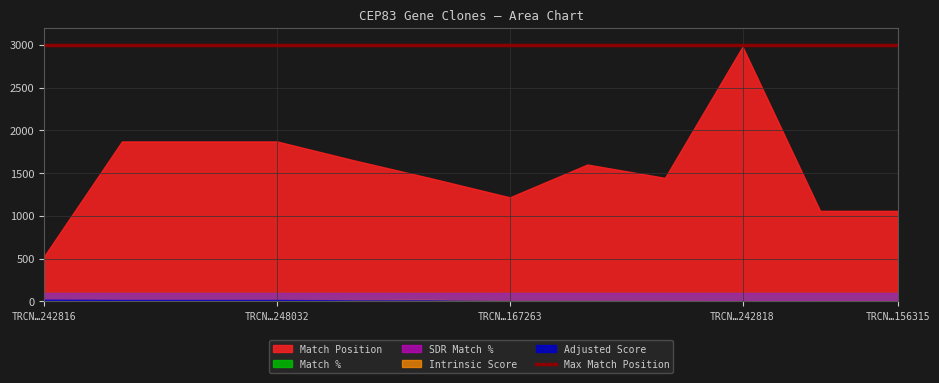

Read the Intrinsic Score value at TRCN0000156315.

1.1